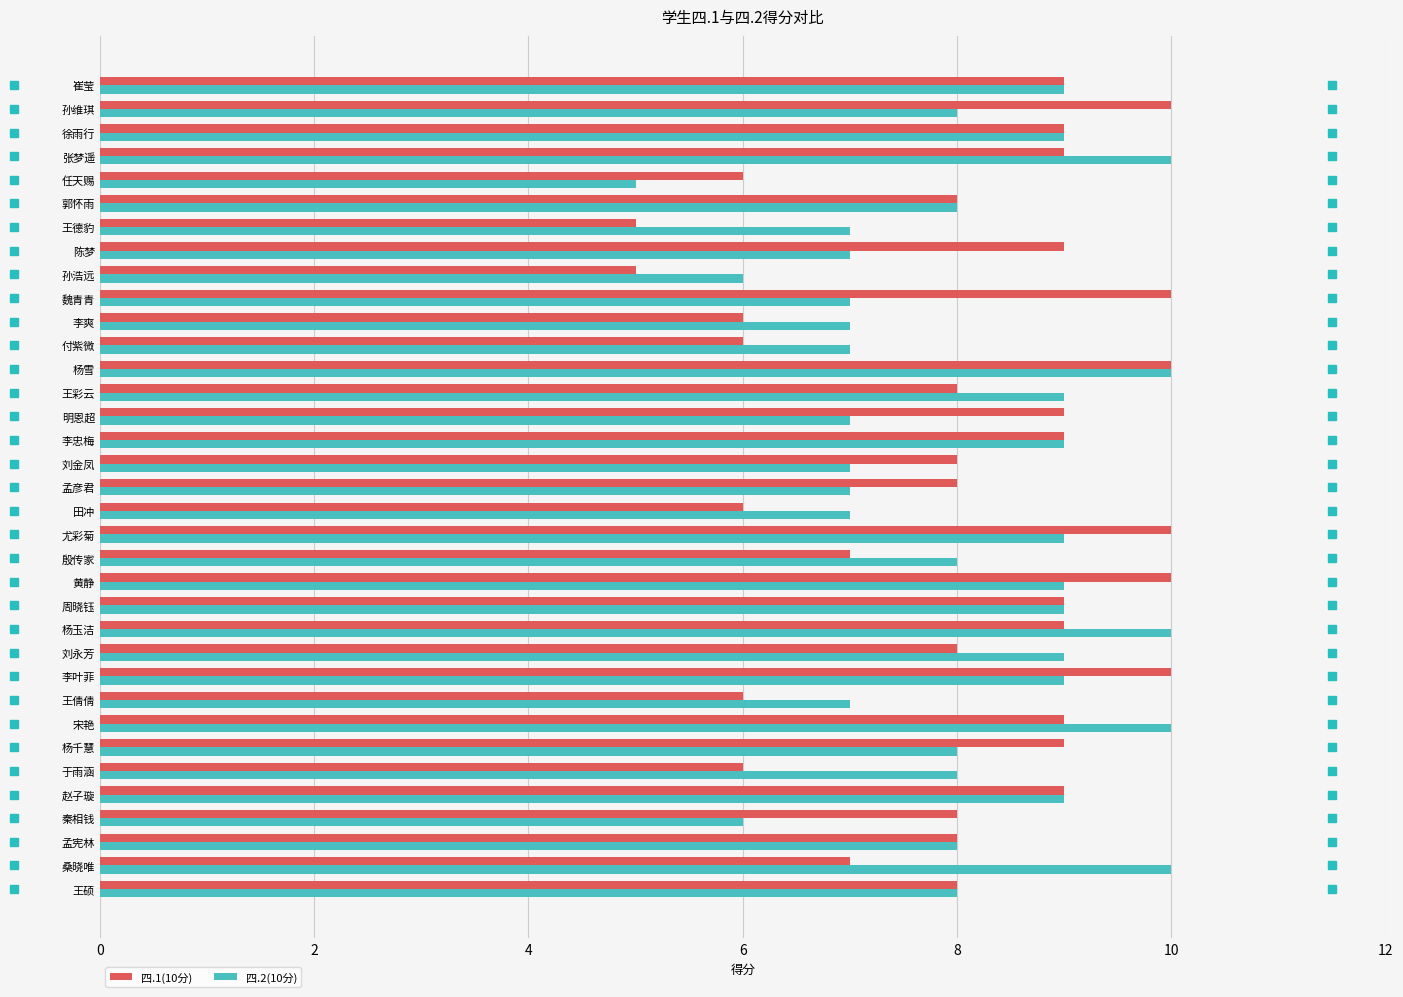

At 黄静, list the series in order from smallest to largest.

四.2(10分), 四.1(10分)